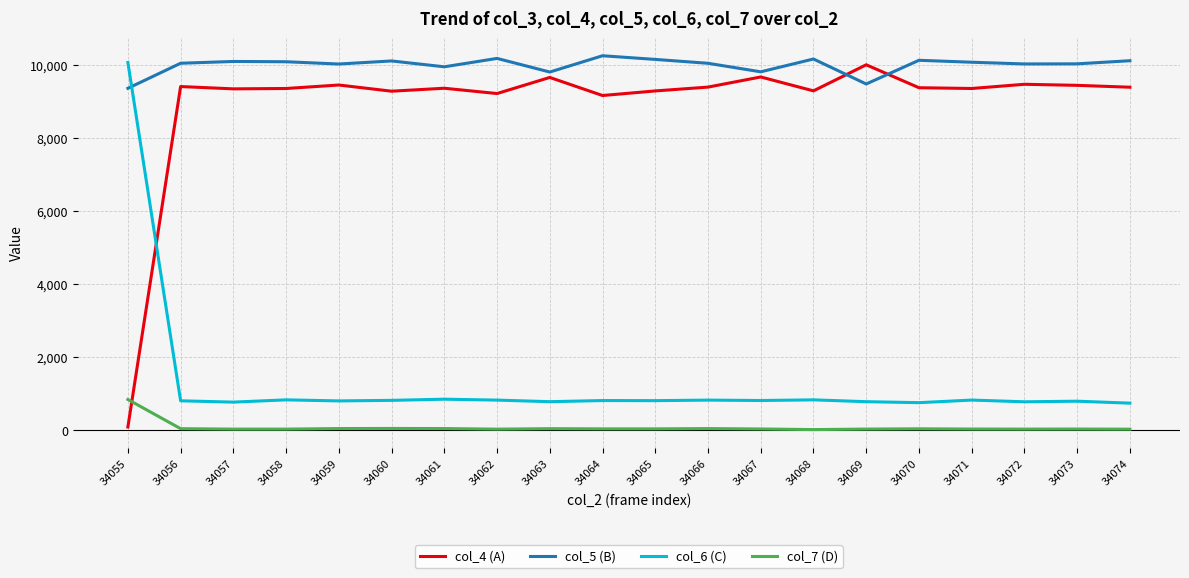

Which series ends up on top after the final intersection of col_4 (A) and col_6 (C)?

col_4 (A)